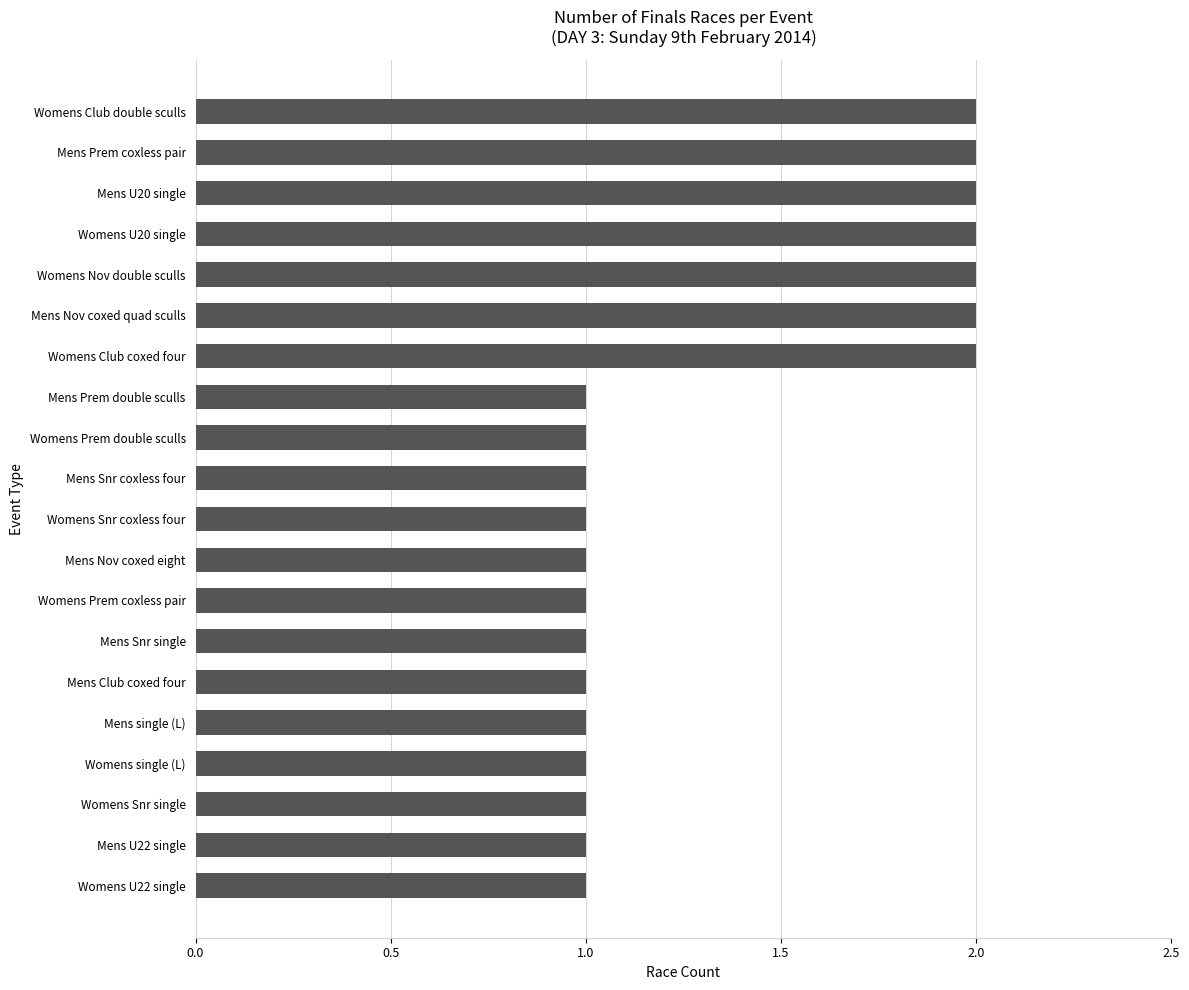

What is the sum of the values at Mens single (L) and Mens Prem coxless pair?

3